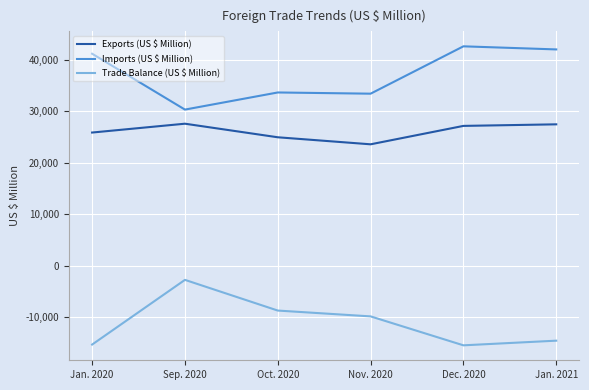

What position from the left is Dec. 2020?

5